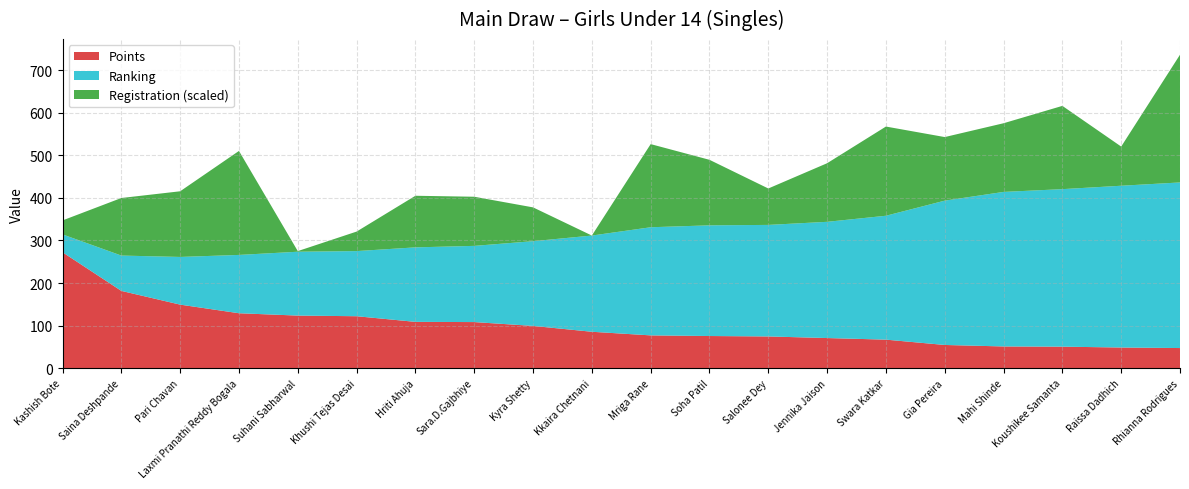

Reading left to right, extract all data points from this chart.

Ranking: Kashish Bote=42.0	Saina Deshpande=83.0	Pari Chavan=112.0	Laxmi Pranathi Reddy Bogala=137.0	Suhani Sabharwal=150.0	Khushi Tejas Desai=153.0	Hriti Ahuja=175.0	Sara.D.Gajbhiye=179.0	Kyra Shetty=199.0	Kkaira Chetnani=226.0	Mriga Rane=254.0	Soha Patil=260.0	Salonee Dey=262.0	Jennika Jaison=273.0	Swara Katkar=291.0	Gia Pereira=339.0	Mahi Shinde=363.0	Koushikee Samanta=370.0	Raissa Dadhich=380.0	Rhianna Rodrigues=389.0
Points: Kashish Bote=272.2	Saina Deshpande=181.5	Pari Chavan=149.2	Laxmi Pranathi Reddy Bogala=129.0	Suhani Sabharwal=123.5	Khushi Tejas Desai=122.0	Hriti Ahuja=108.8	Sara.D.Gajbhiye=108.2	Kyra Shetty=99.2	Kkaira Chetnani=85.5	Mriga Rane=77.0	Soha Patil=75.5	Salonee Dey=74.5	Jennika Jaison=70.8	Swara Katkar=67.0	Gia Pereira=54.5	Mahi Shinde=51.0	Koushikee Samanta=50.5	Raissa Dadhich=48.5	Rhianna Rodrigues=47.2
Registration: Kashish Bote=419336.0	Saina Deshpande=422799.0	Pari Chavan=423443.0	Laxmi Pranathi Reddy Bogala=426487.0	Suhani Sabharwal=418277.0	Khushi Tejas Desai=419776.0	Hriti Ahuja=422326.0	Sara.D.Gajbhiye=422130.0	Kyra Shetty=420913.0	Kkaira Chetnani=418227.0	Mriga Rane=424831.0	Soha Patil=423432.0	Salonee Dey=421120.0	Jennika Jaison=422881.0	Swara Katkar=425313.0	Gia Pereira=423277.0	Mahi Shinde=423682.0	Koushikee Samanta=424841.0	Raissa Dadhich=421339.0	Rhianna Rodrigues=428373.0